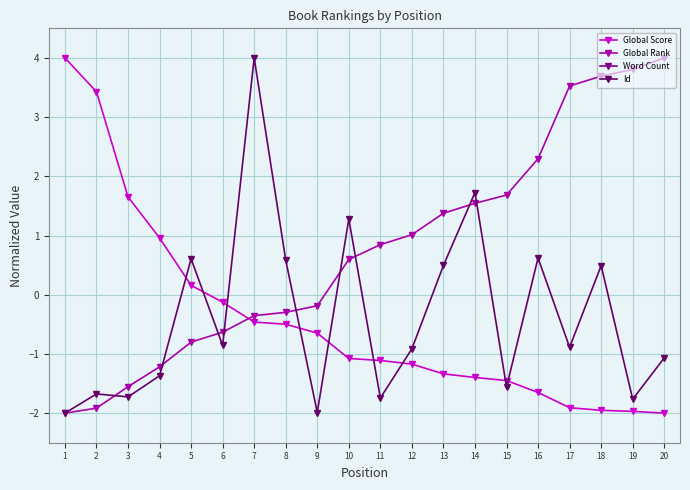

True or false: Global Score has more than 2 interior local peaks.

False